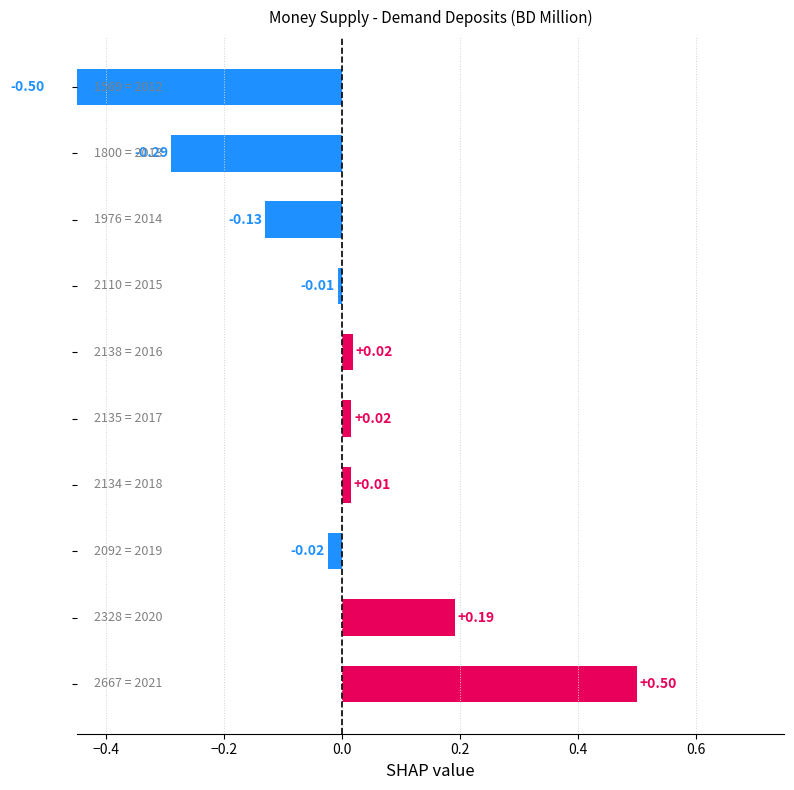

Read the value at −0.2.

-0.1